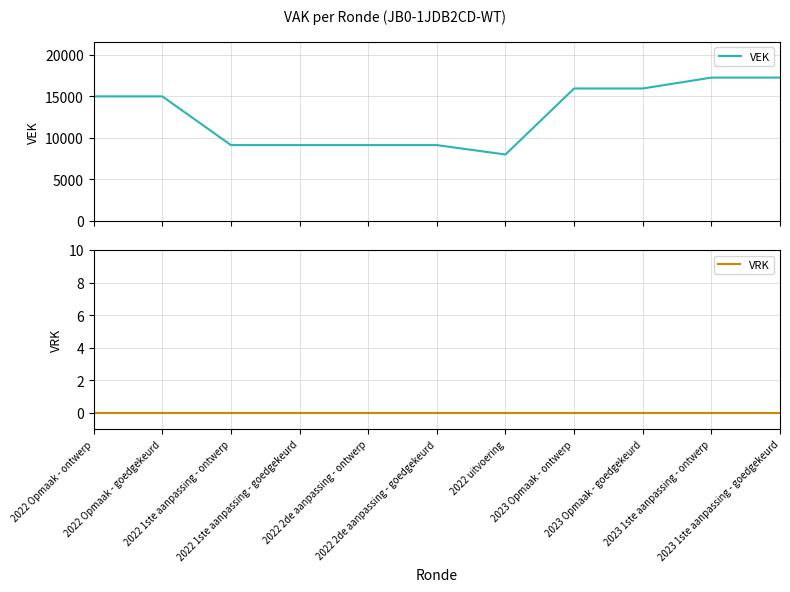

Which category has the highest value across all series?

2023 1ste aanpassing - ontwerp